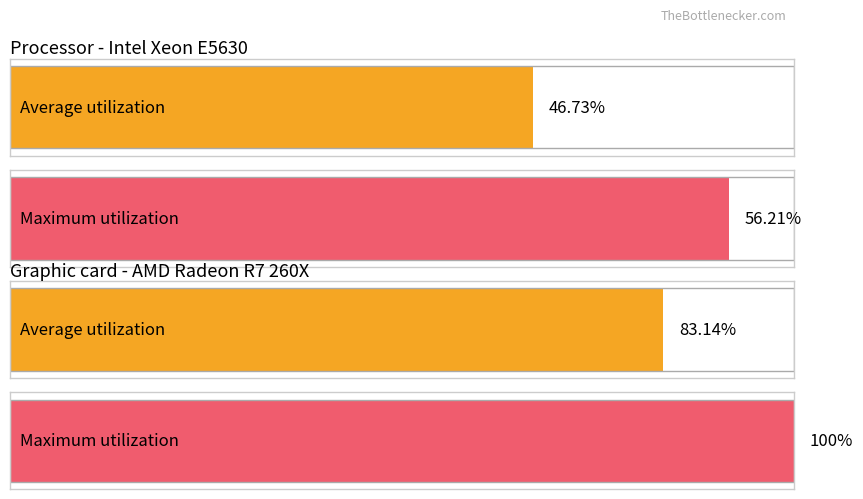

Is it true that Maximum utilization equals 869 at 17-18?

False